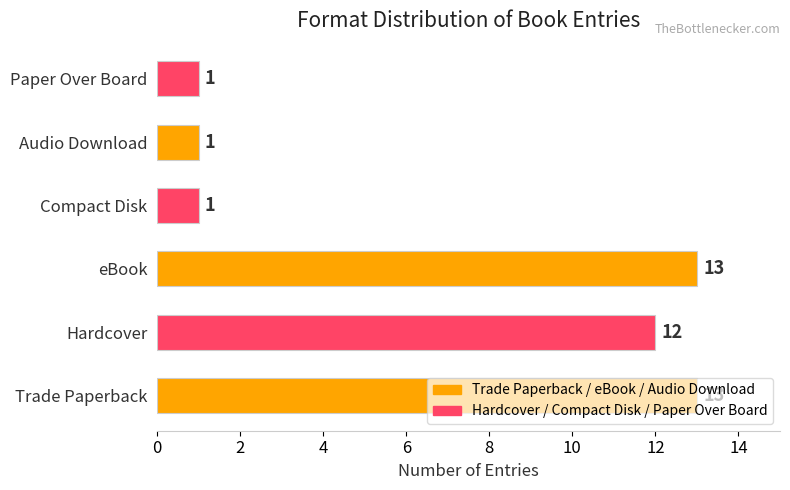

The chart shows a value of 1 at Compact Disk. True or false?

True